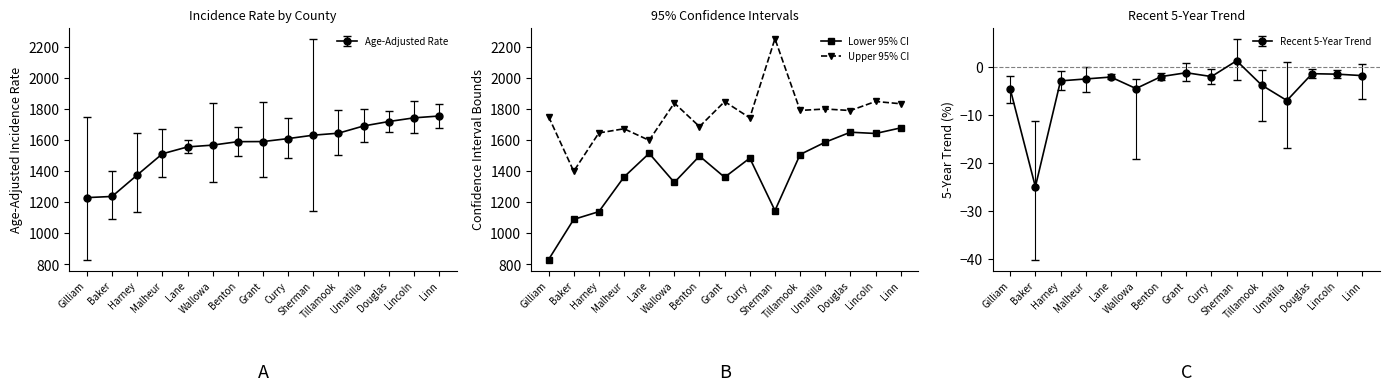

Is the value of Lower 95% CI at Grant greater than the value of Upper 95% CI at Baker?

No